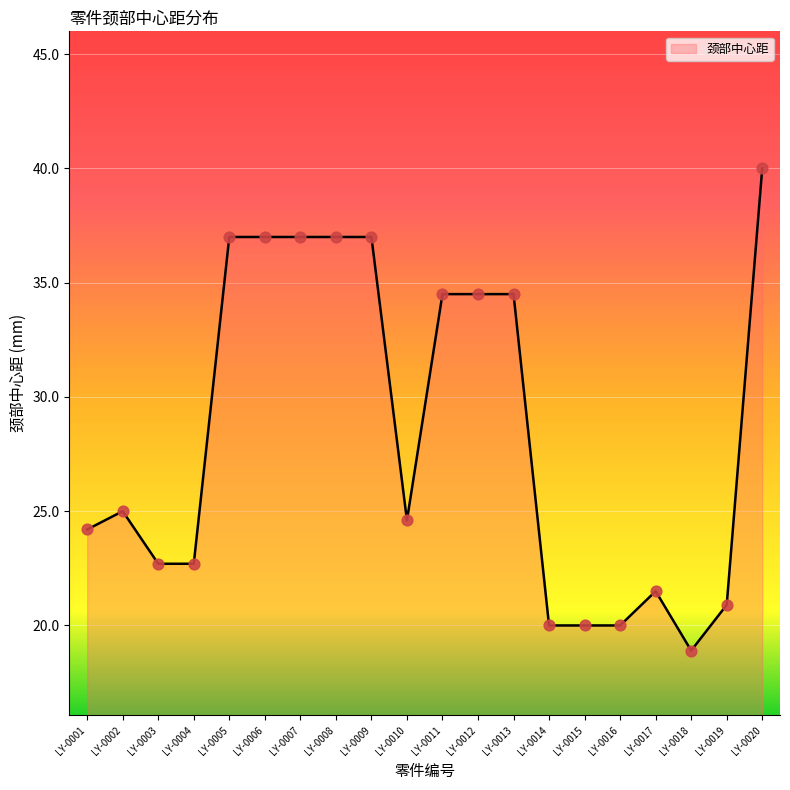

Between LY-0006 and LY-0020, which is larger?

LY-0020